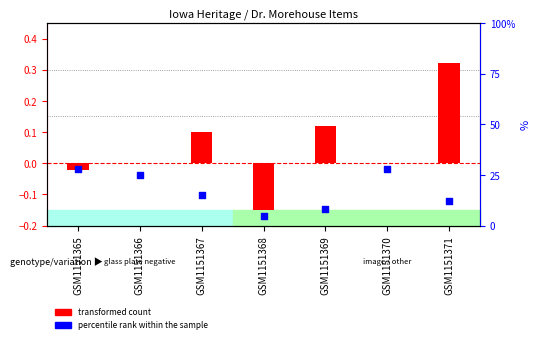

Which series has the widest spread of Y values?

percentile rank within the sample